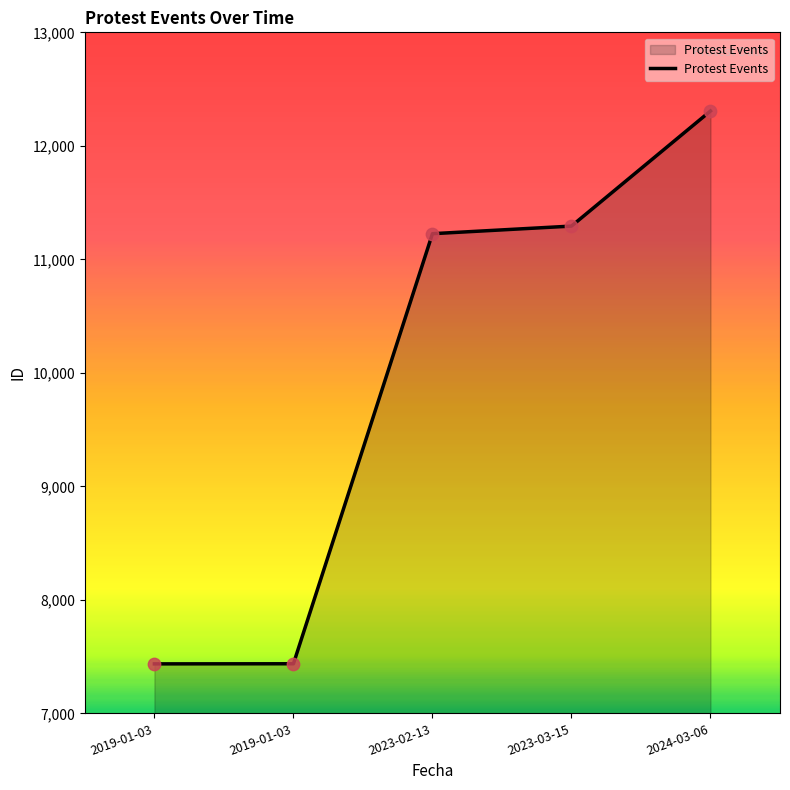

Between 2024-03-06 and 2023-02-13, which is larger?

2024-03-06